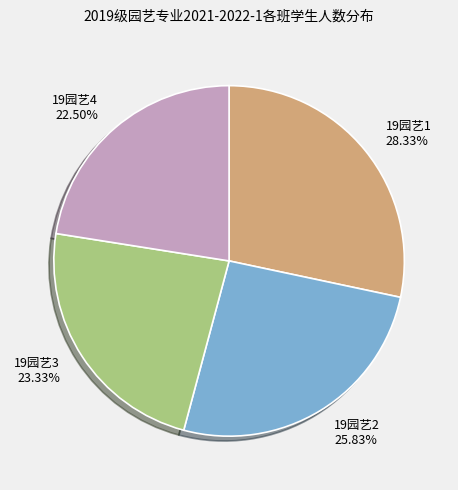

To the nearest percent, what percentage of the pie is 19园艺3?

23%